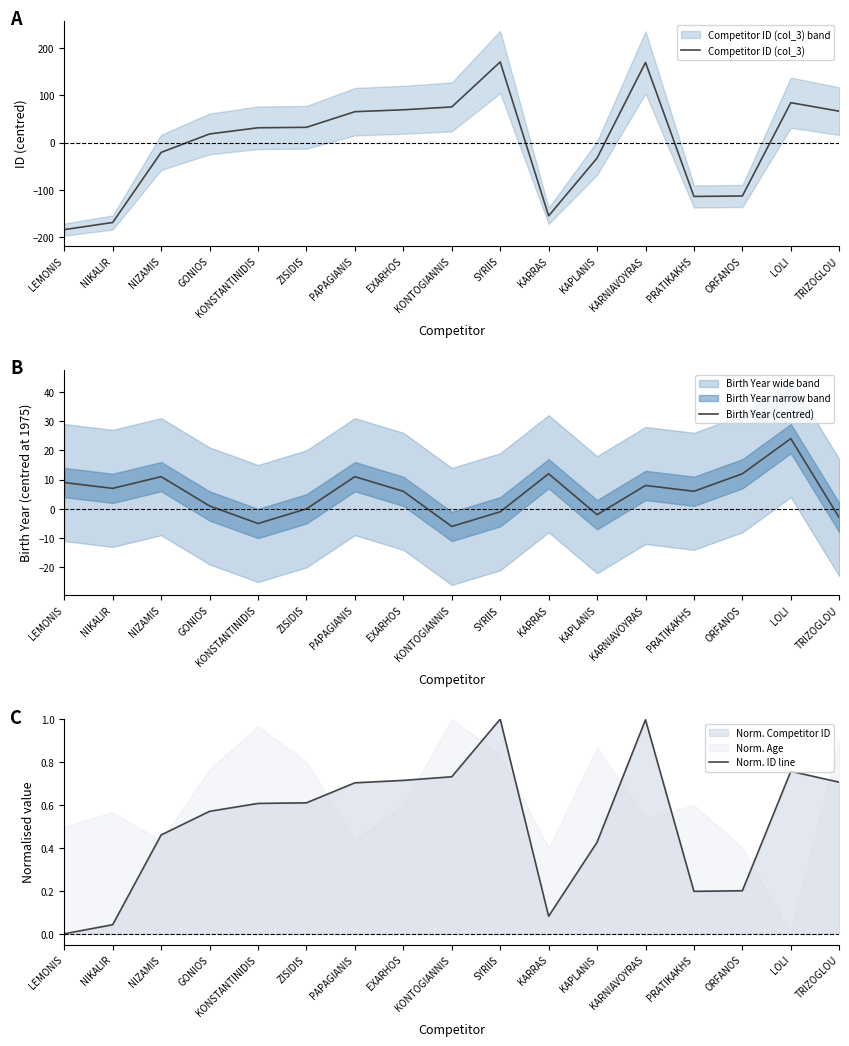

Which label corresponds to the largest value in the chart?

SYRIIS